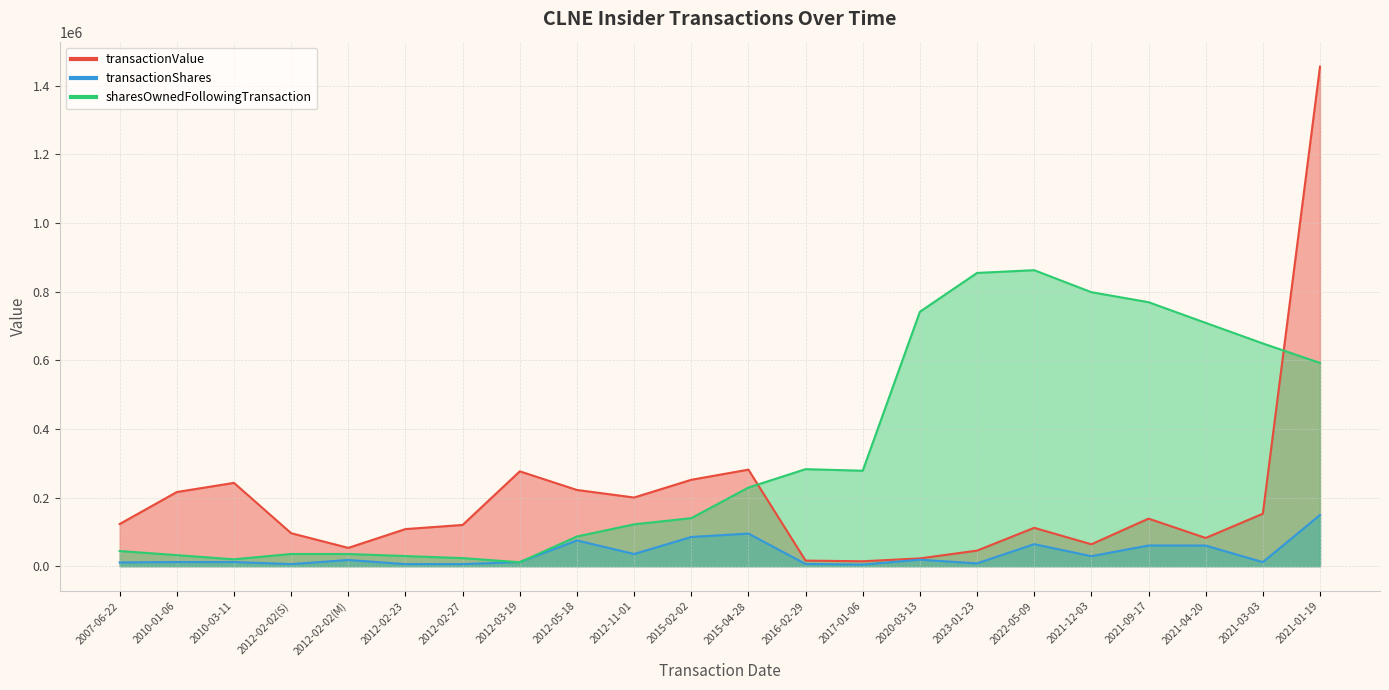

Does the chart have visible grid lines?

Yes